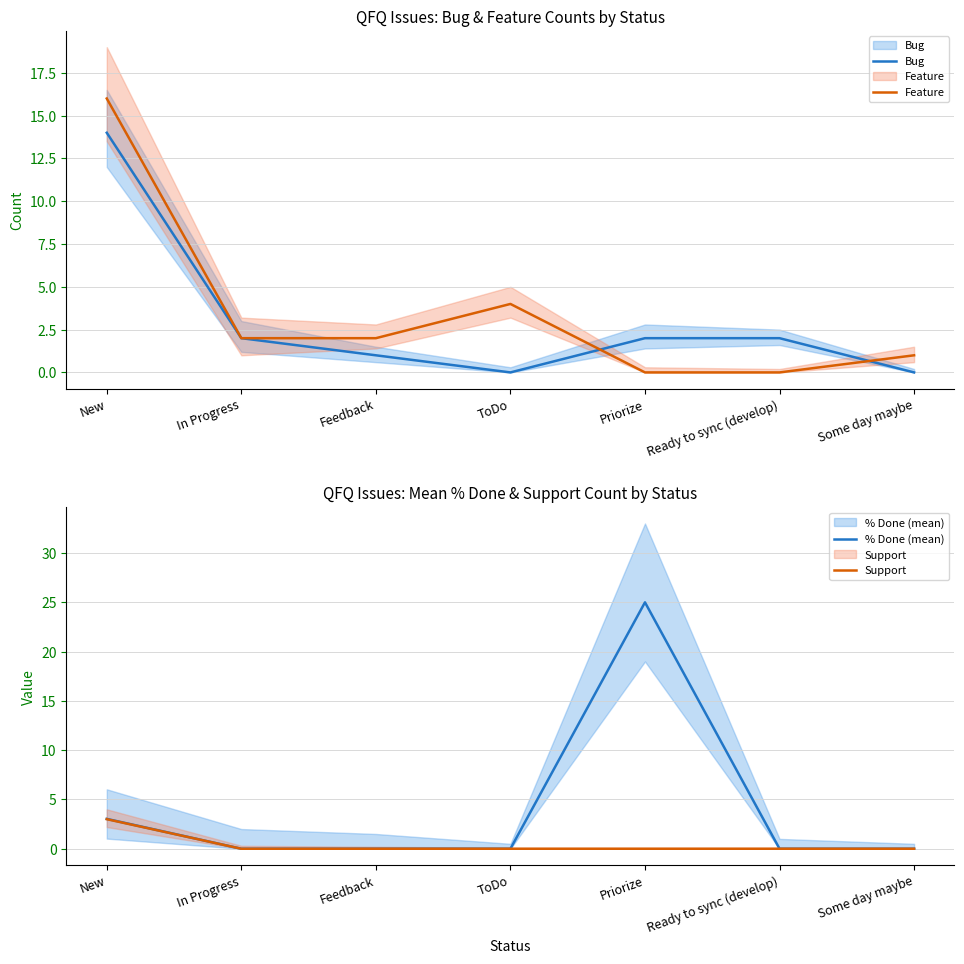

Where is the first local maximum for Feature?

ToDo